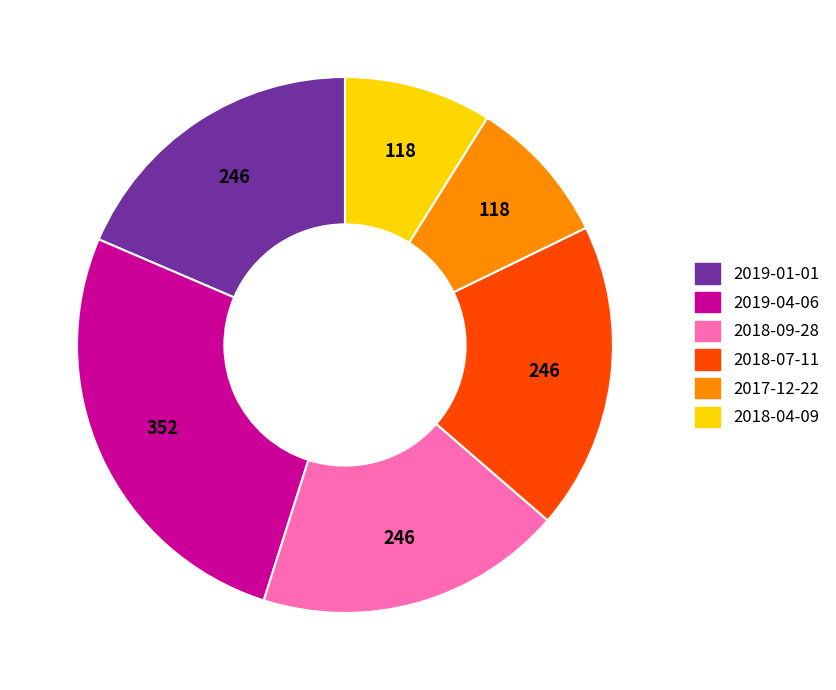

Does 2018-04-09 represent more than half of the total?

No